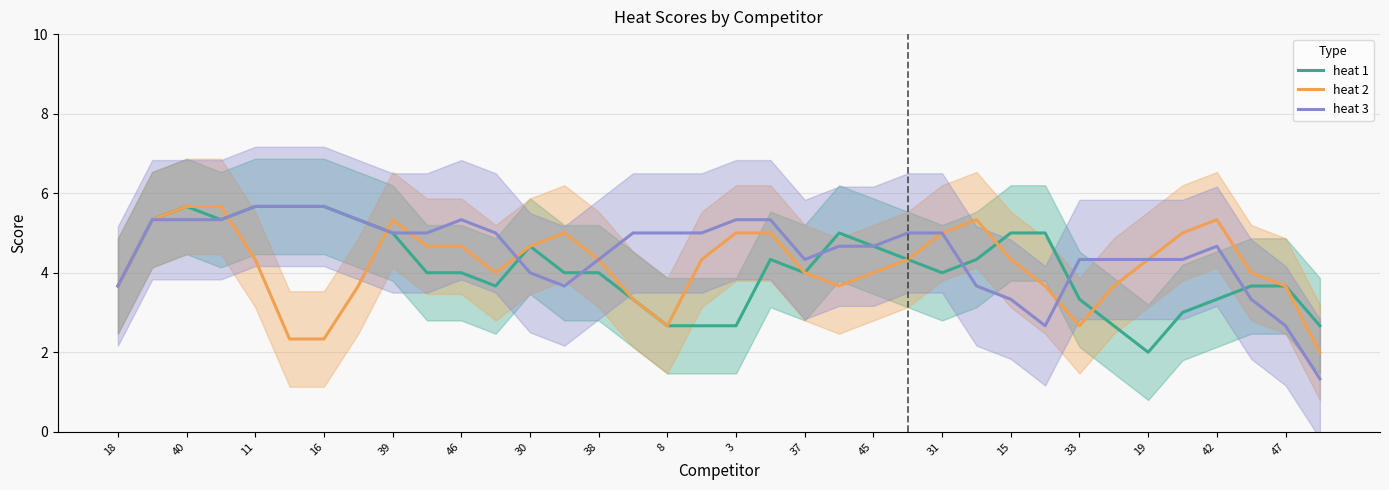

True or false: heat 1 has a value of 6.5 at 18.

False